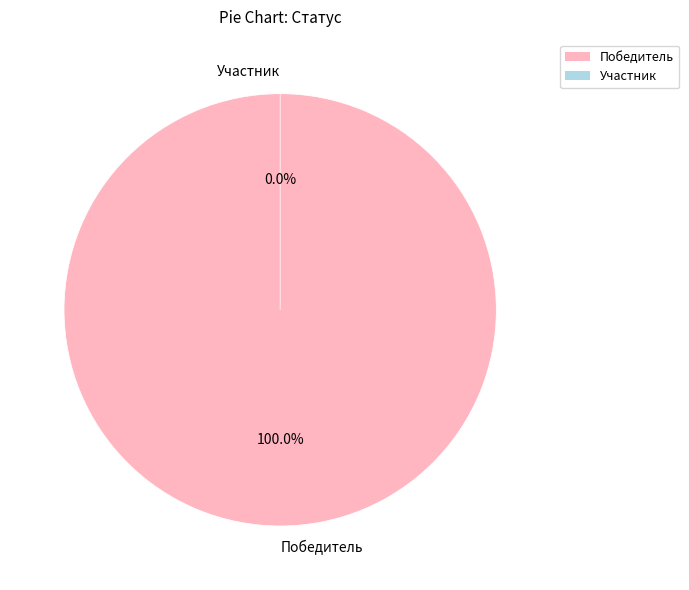

To the nearest percent, what is the difference between the Победитель and Победитель slice percentages?

18%